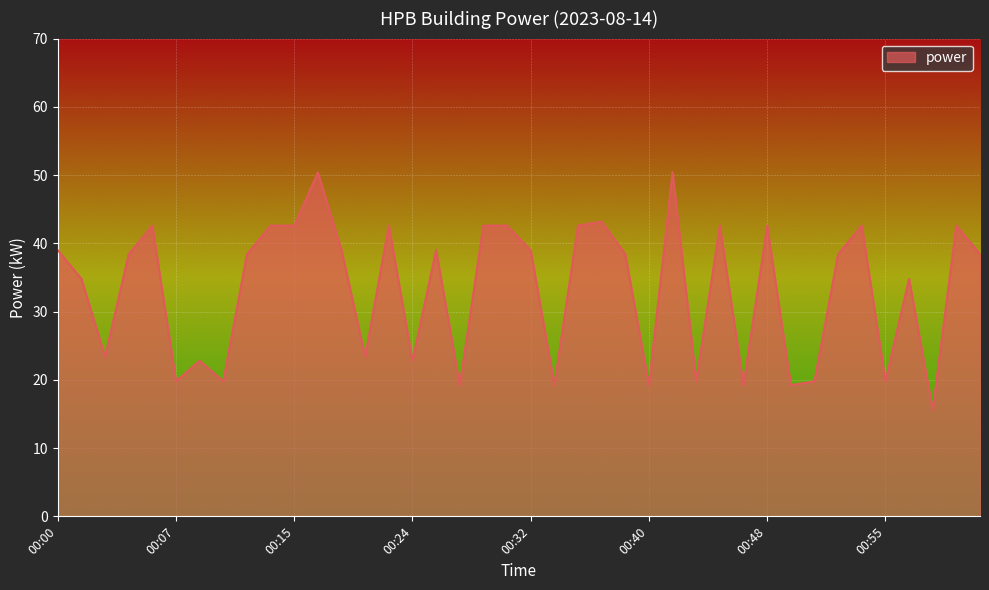

True or false: the data has more than 2 interior local peaks.

True